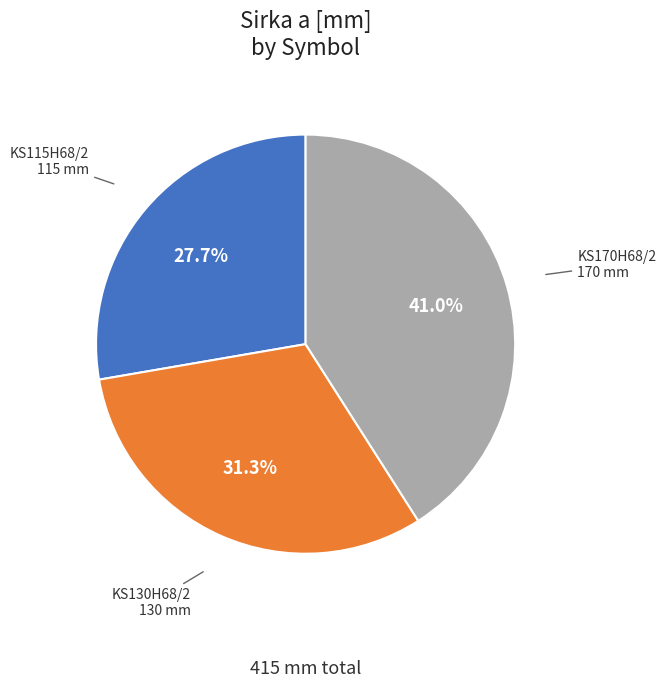

Does any single category account for the majority?

No